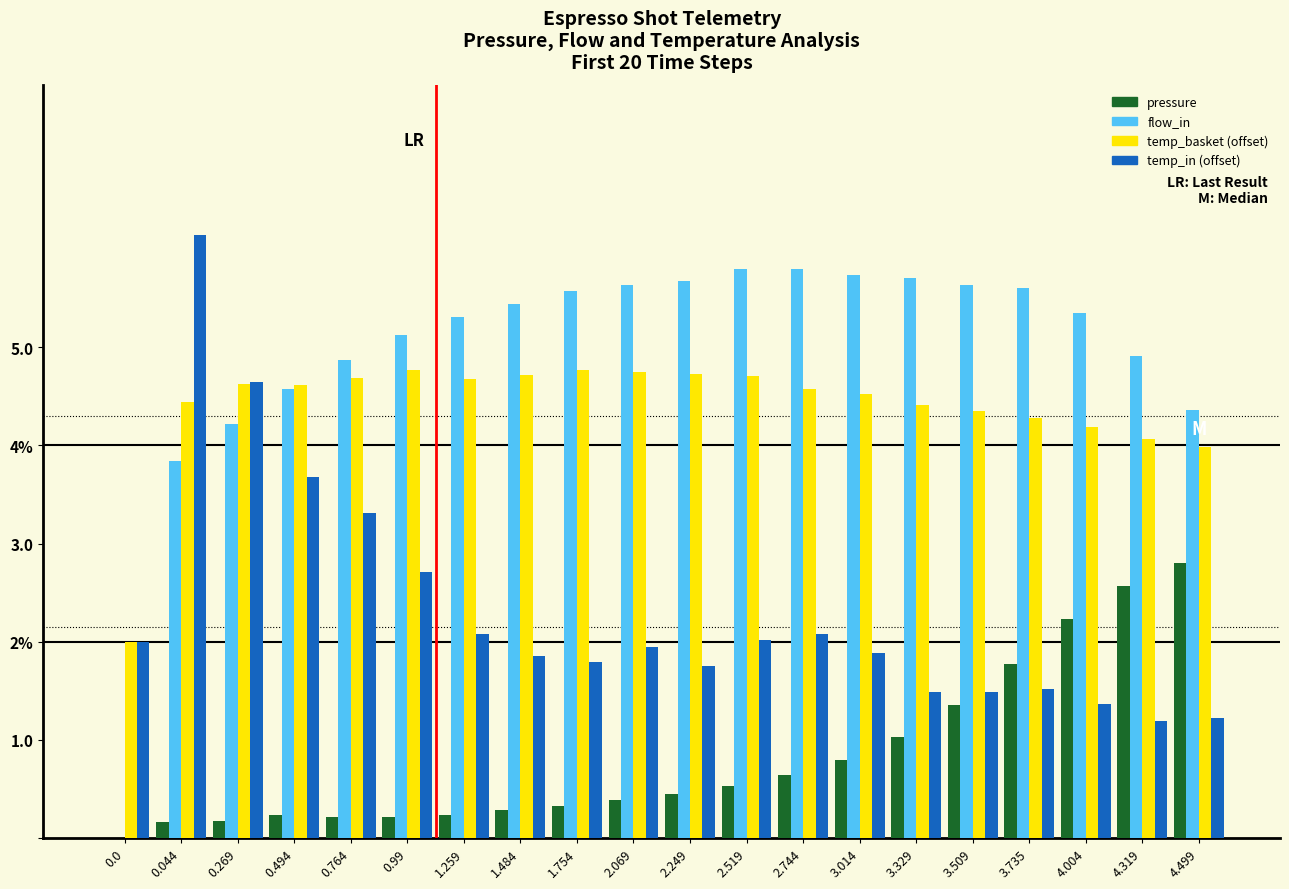

Are the bars horizontal?

No